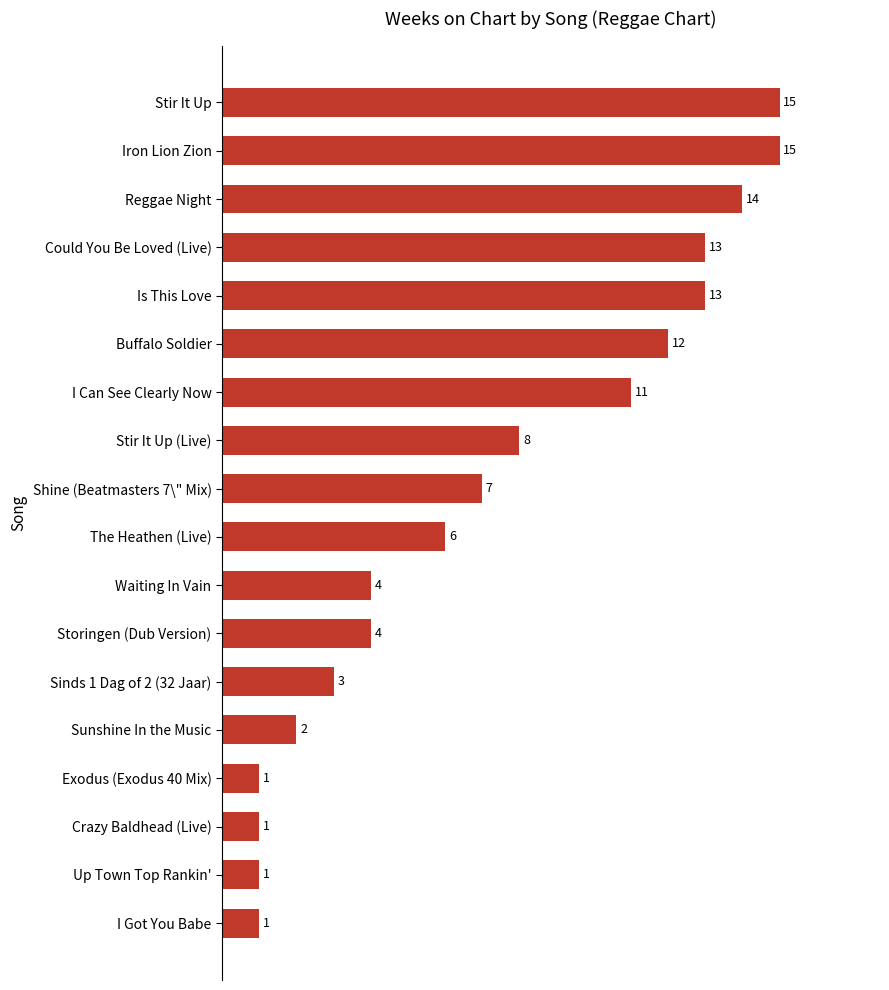

What is the difference between the second highest and minimum values?

14